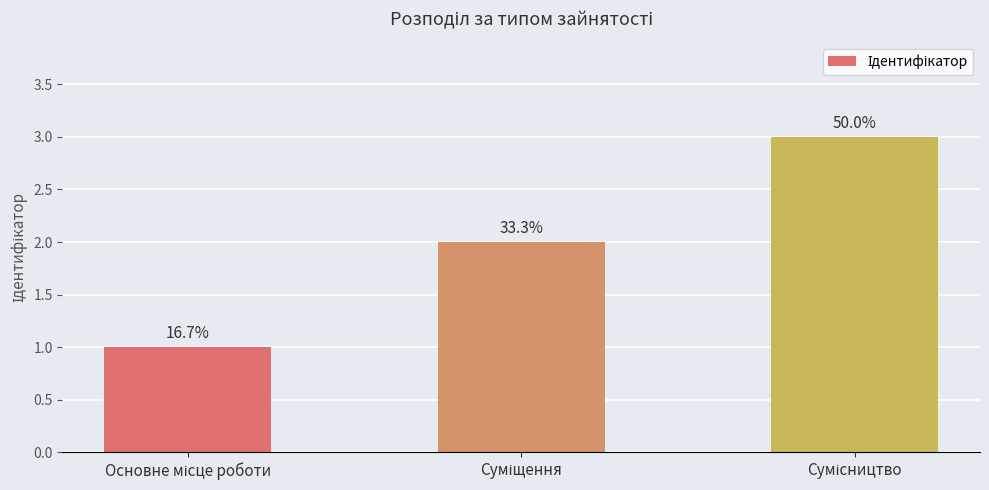

Rank the categories by value from highest to lowest.

Сумісництво, Суміщення, Основне місце роботи